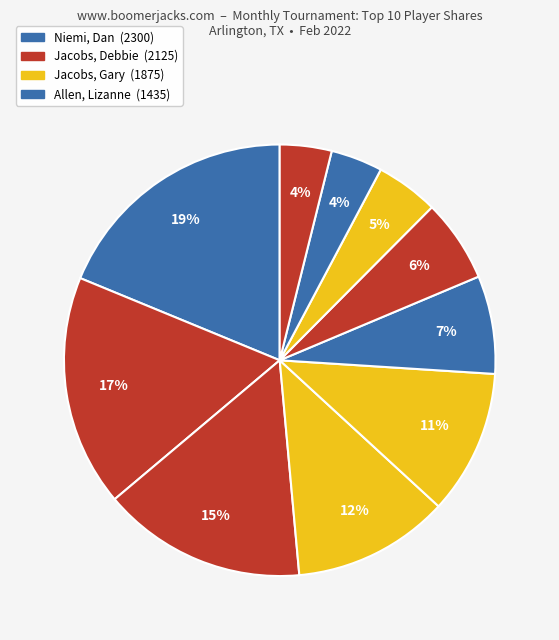

What is the smallest slice in the pie chart?

Duncan, Eric